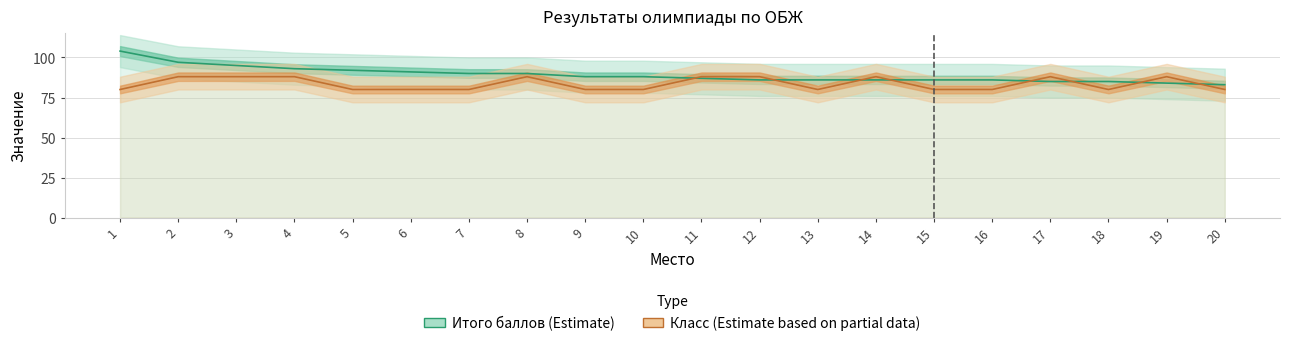

What is the maximum value for Класс (Estimate based on partial data)?

88